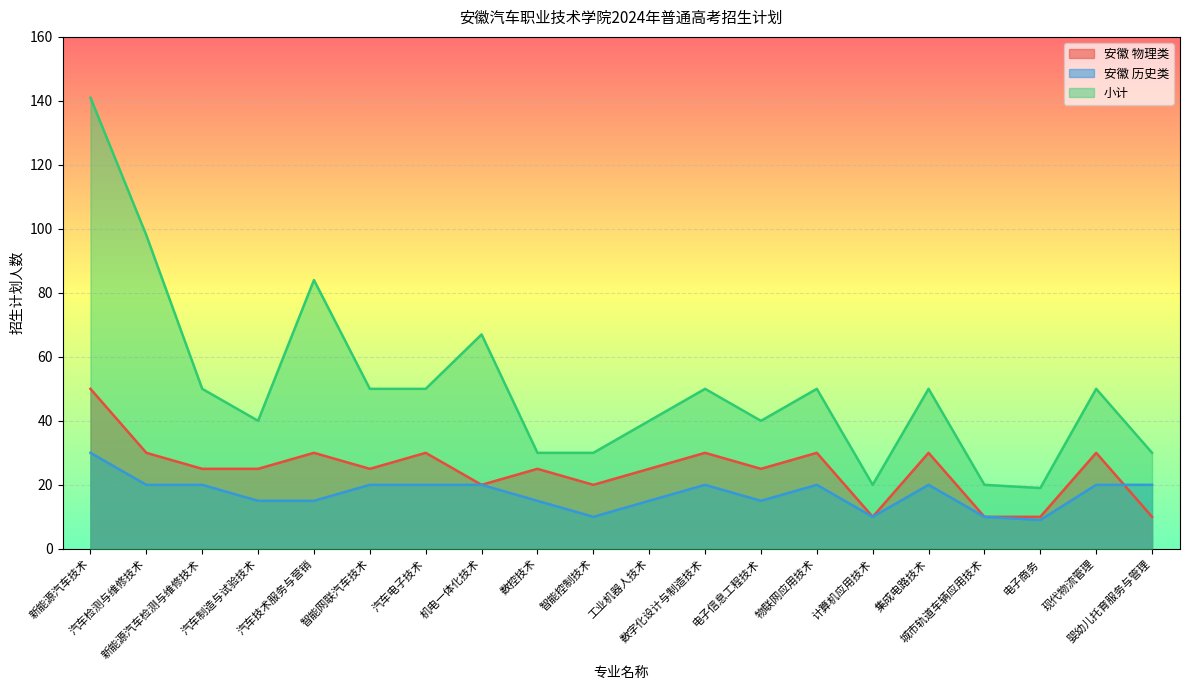

What is the maximum value for 小计?

141